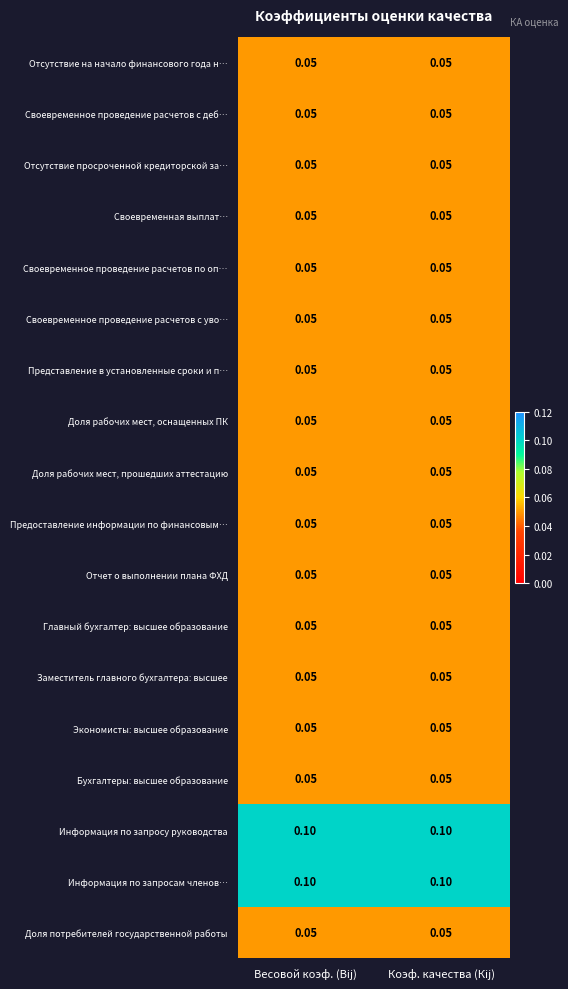

Is the value of Информация по запросу руководства at Коэф. качества (Кij) greater than the value of Своевременная выплат… at Весовой коэф. (Вij)?

Yes